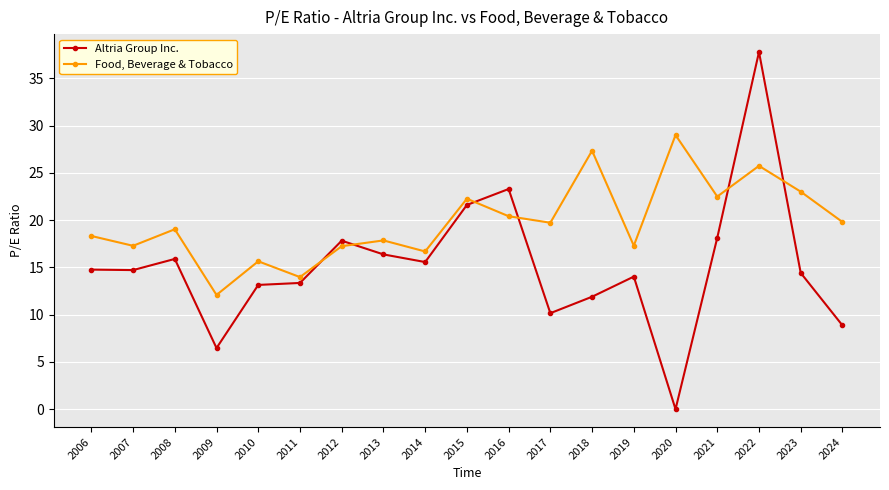

What is the sum of the Altria Group Inc. values at 2021 and 2022?

55.9